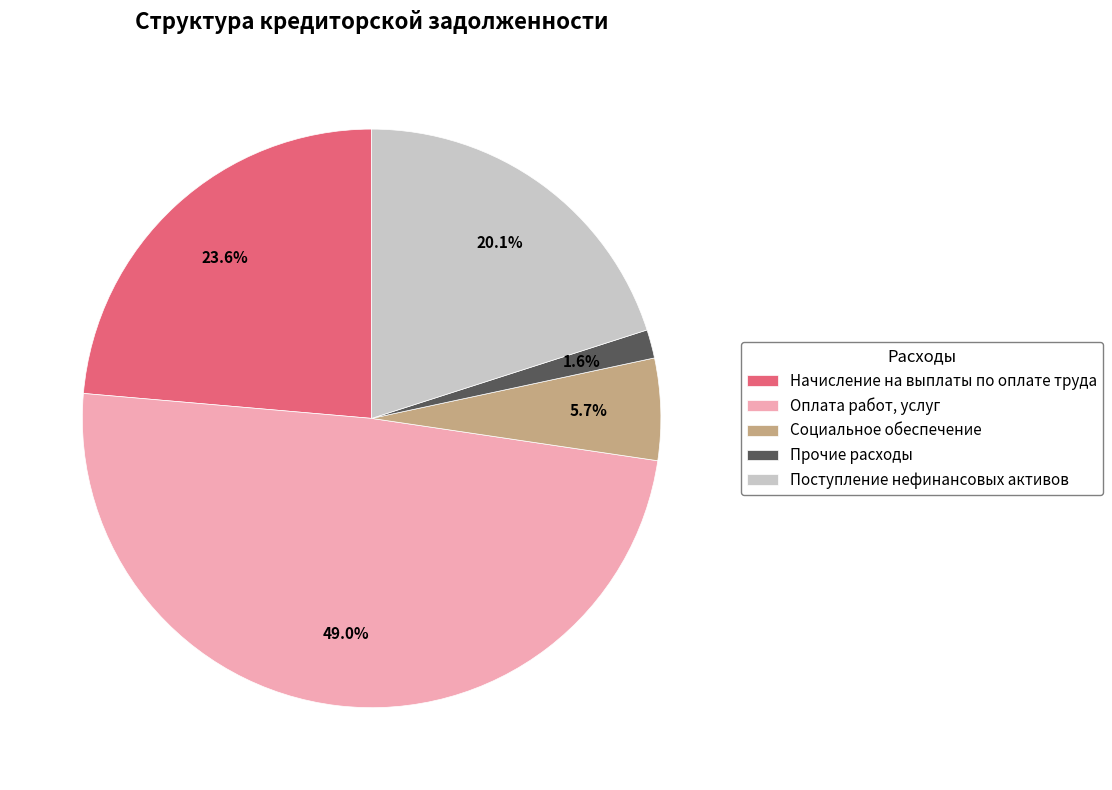

Which category has the biggest portion of the pie?

Оплата работ, услуг